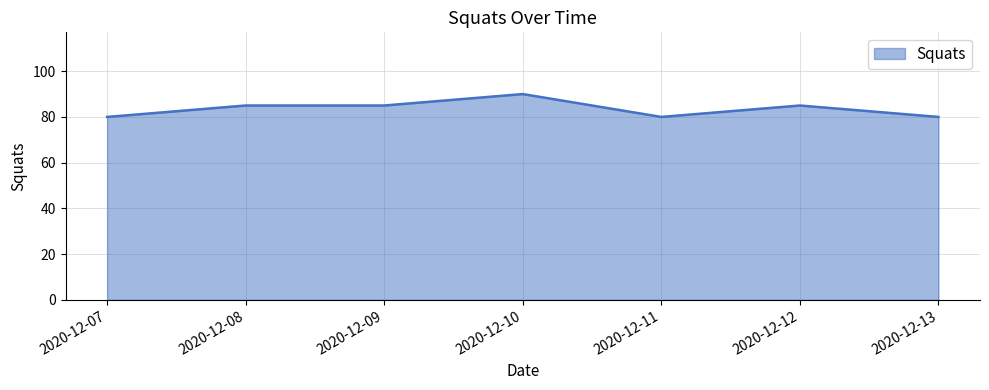

What is the sum of all values?

585